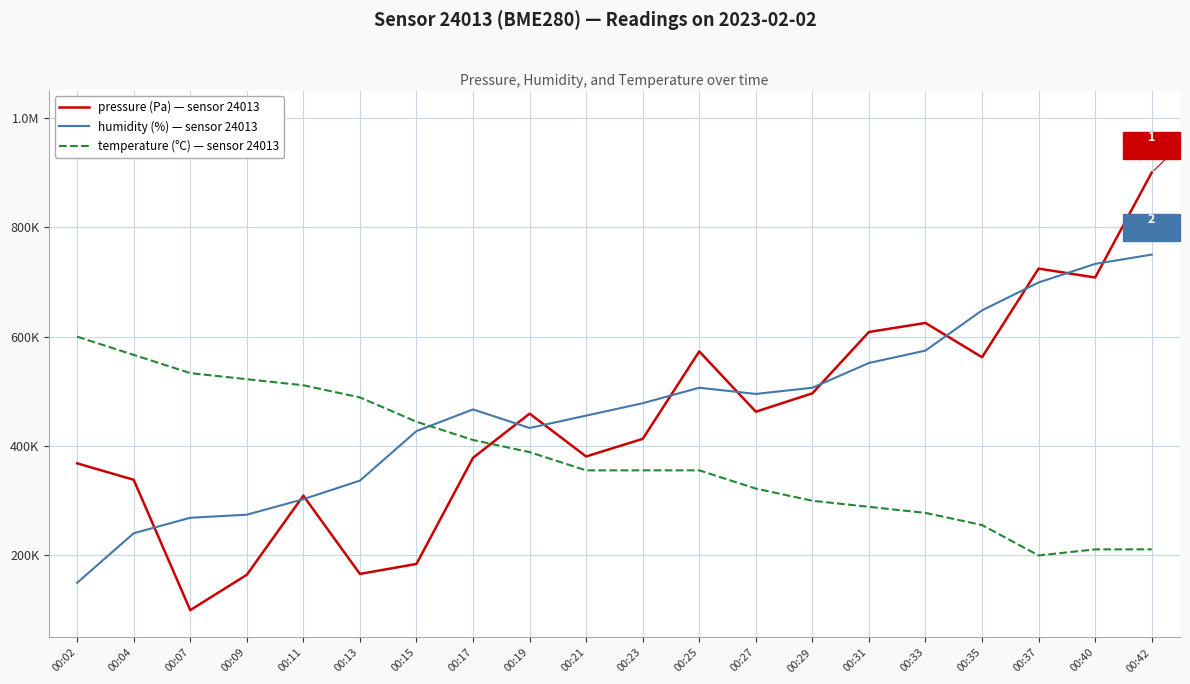

What is the total value across all series at 00:37?

1623507.5